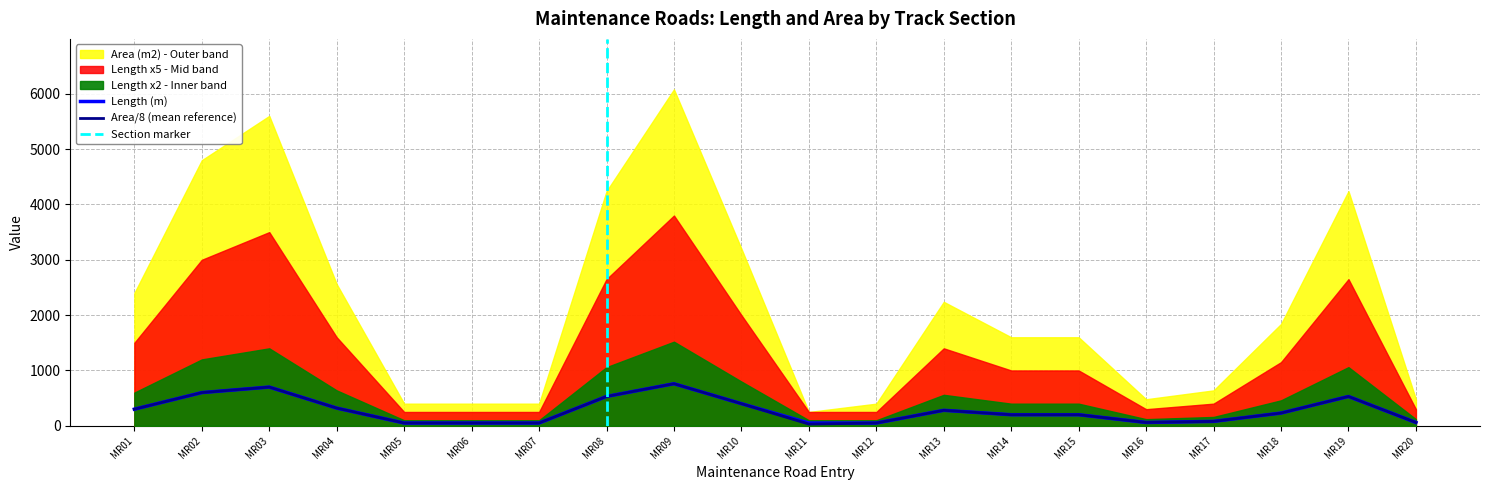

The value of Area/8 (mean reference) at MR04 is 542.0. True or false?

False